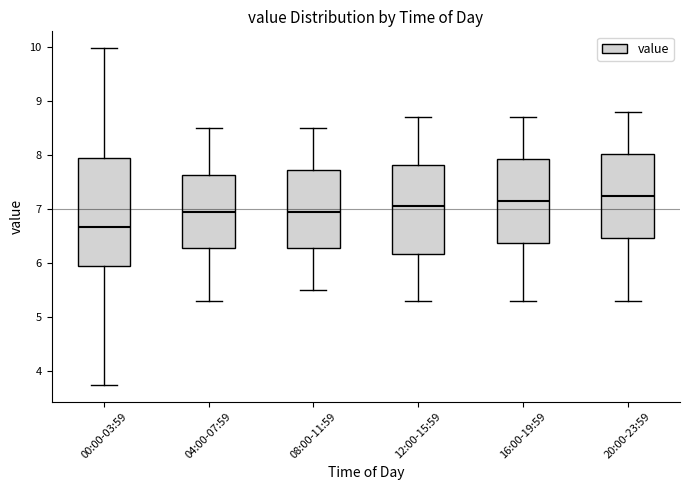

Reading left to right, transcribe this box plot: for each box, give where its median line is, the range the box spans, and where its two whiskers end, as read against the y-axis. The values are not printed on the chart, so give them approximately, as read against the axis.

00:00-03:59: median 6.7, box 5.9 to 8.0, whiskers 3.8 to 10.0
04:00-07:59: median 7.0, box 6.3 to 7.6, whiskers 5.3 to 8.5
08:00-11:59: median 7.0, box 6.3 to 7.7, whiskers 5.5 to 8.5
12:00-15:59: median 7.1, box 6.2 to 7.8, whiskers 5.3 to 8.7
16:00-19:59: median 7.2, box 6.4 to 7.9, whiskers 5.3 to 8.7
20:00-23:59: median 7.3, box 6.5 to 8.0, whiskers 5.3 to 8.8